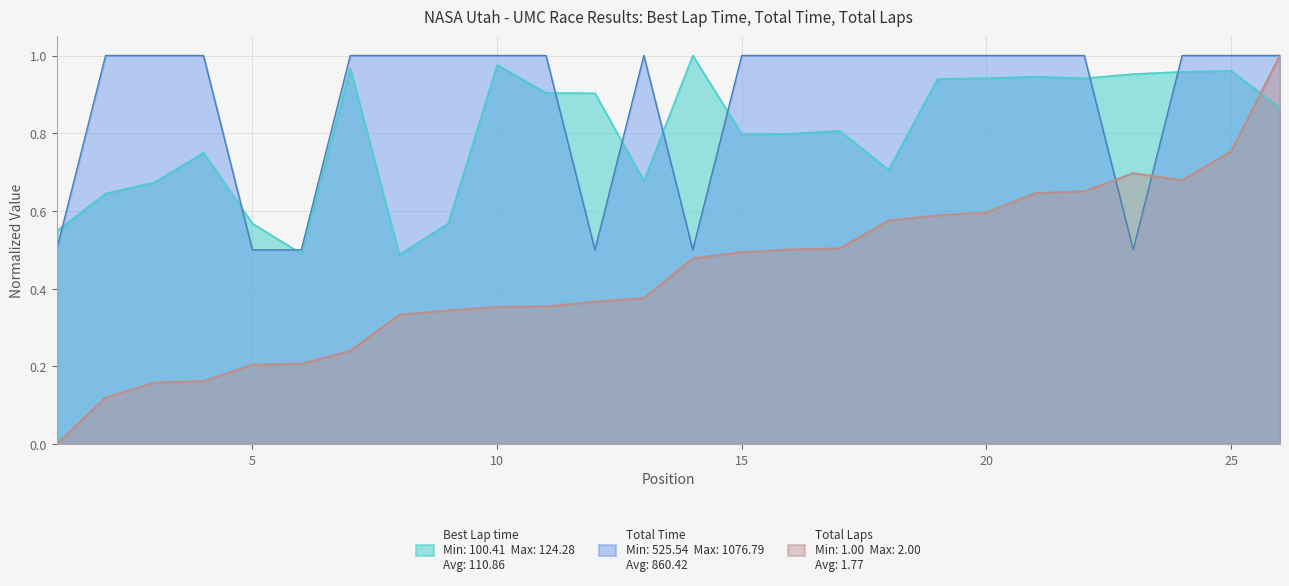

Where do Total Time and Best Lap time first cross each other?

25 and 26